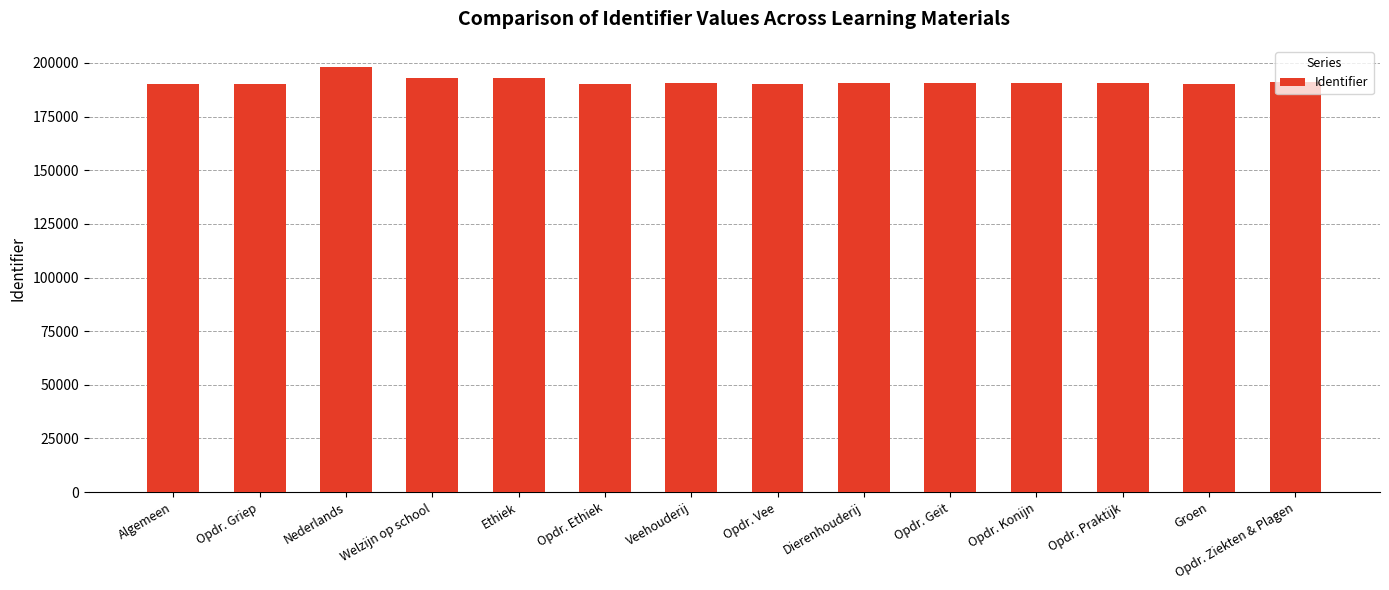

What is the label of the 3rd bar from the right?

Opdr. Praktijk